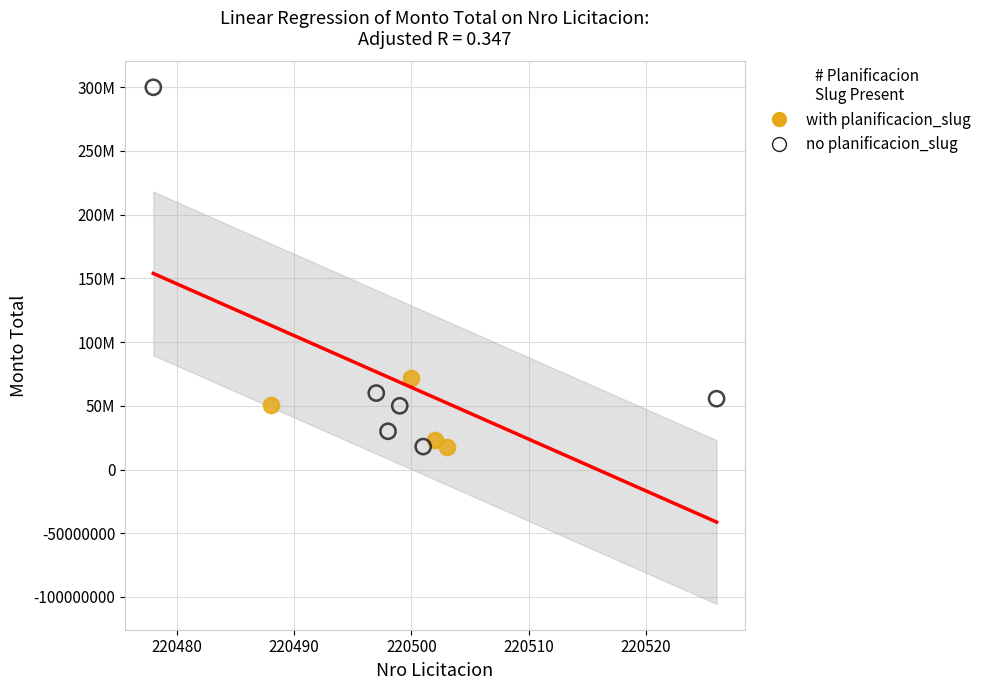

What are all the series names shown in the legend?

with planificacion_slug, no planificacion_slug